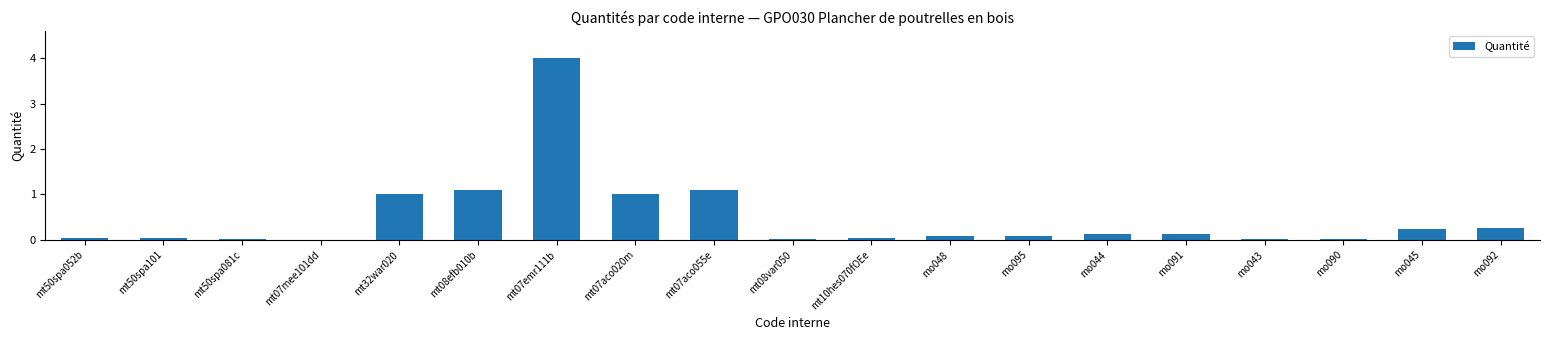

Are the bars horizontal?

No